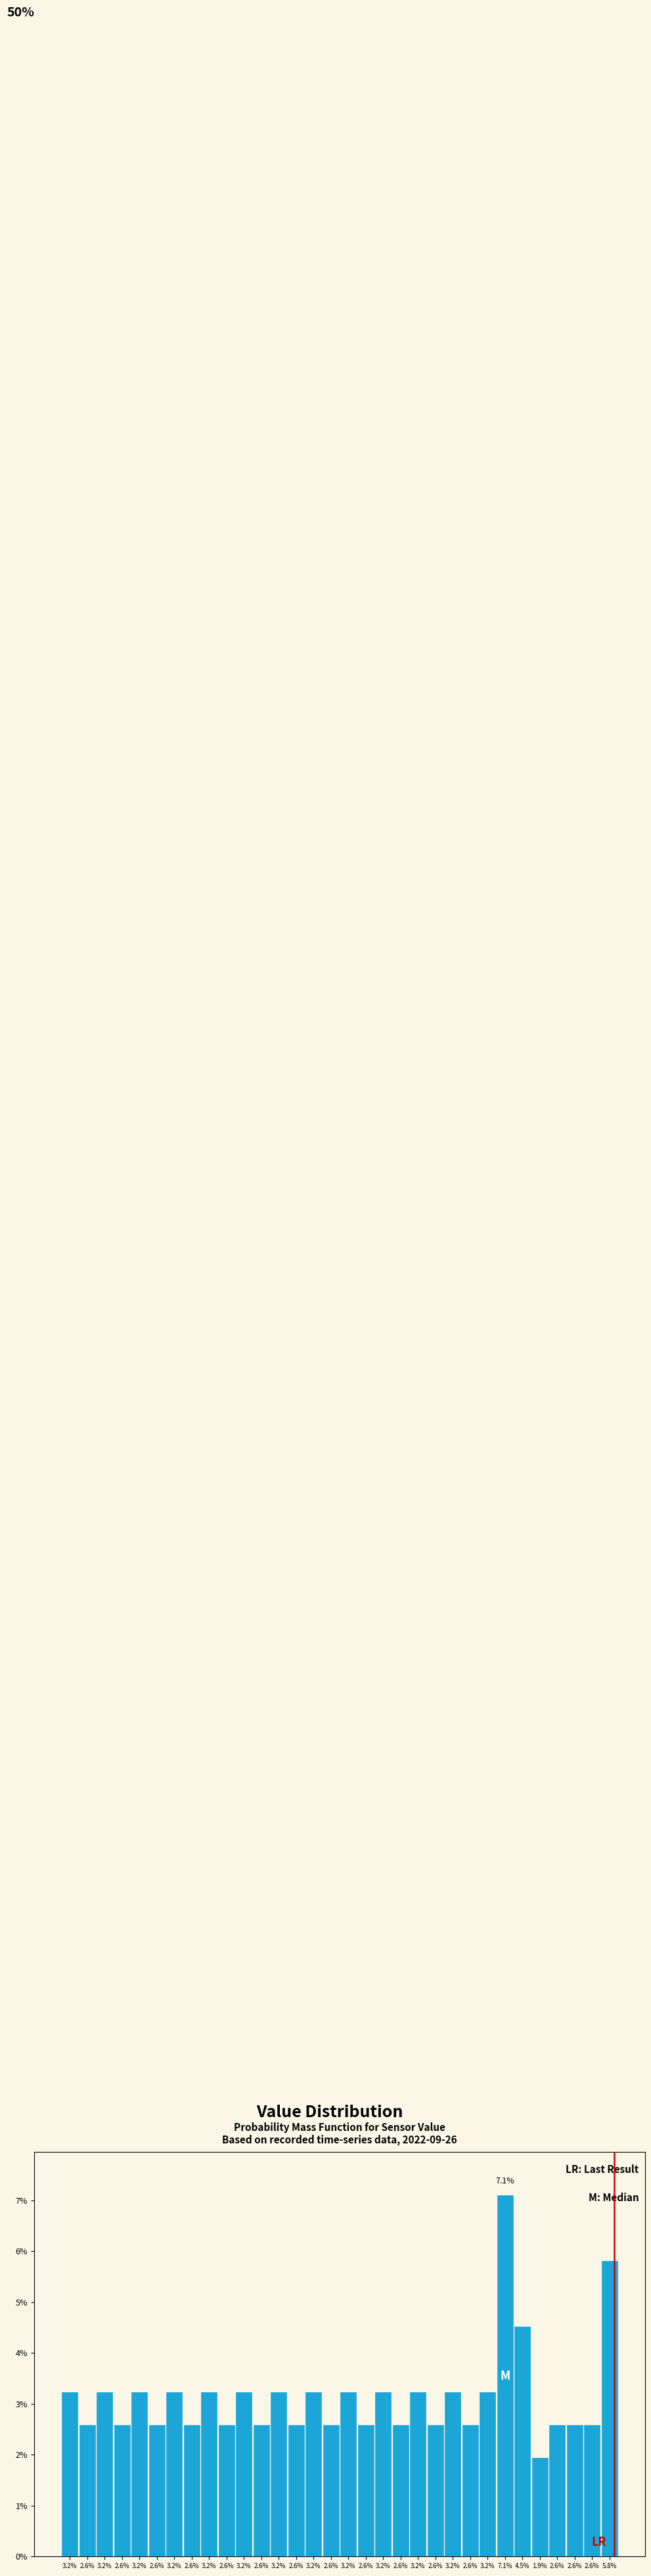

Does the chart contain any negative values?

No